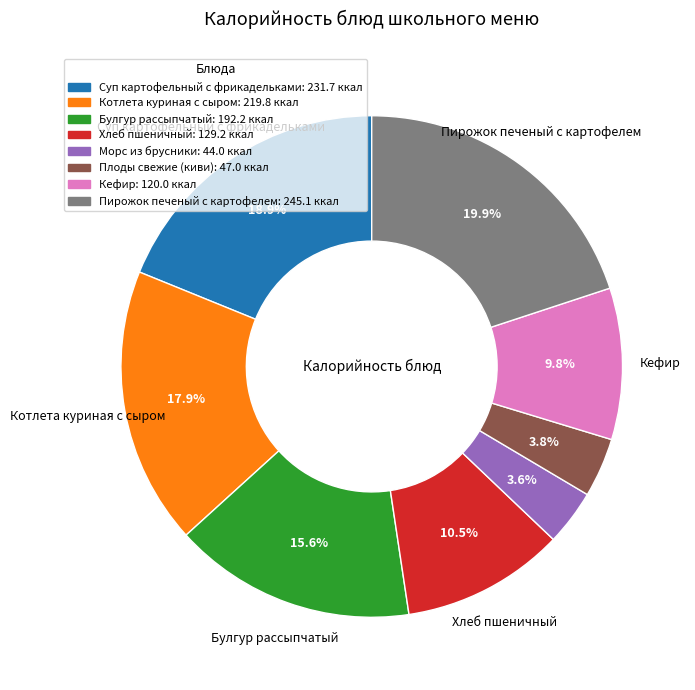

To the nearest percent, what is the combined percentage of Суп картофельный с фрикадельками and Пирожок печеный с картофелем?

39%